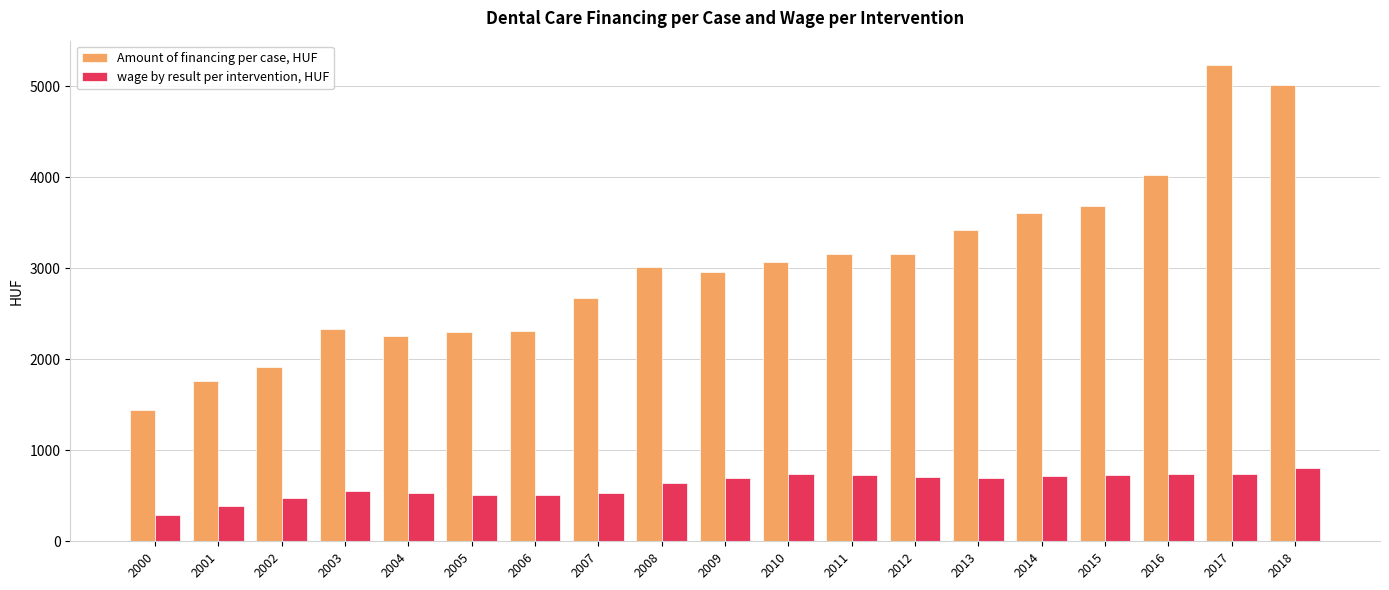

Does the chart contain stacked bars?

No